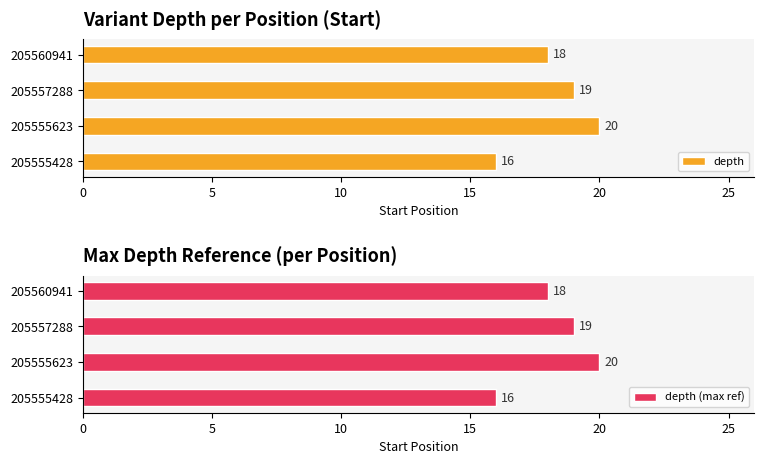

Is it true that depth (max ref) equals 30 at 205560941?

False